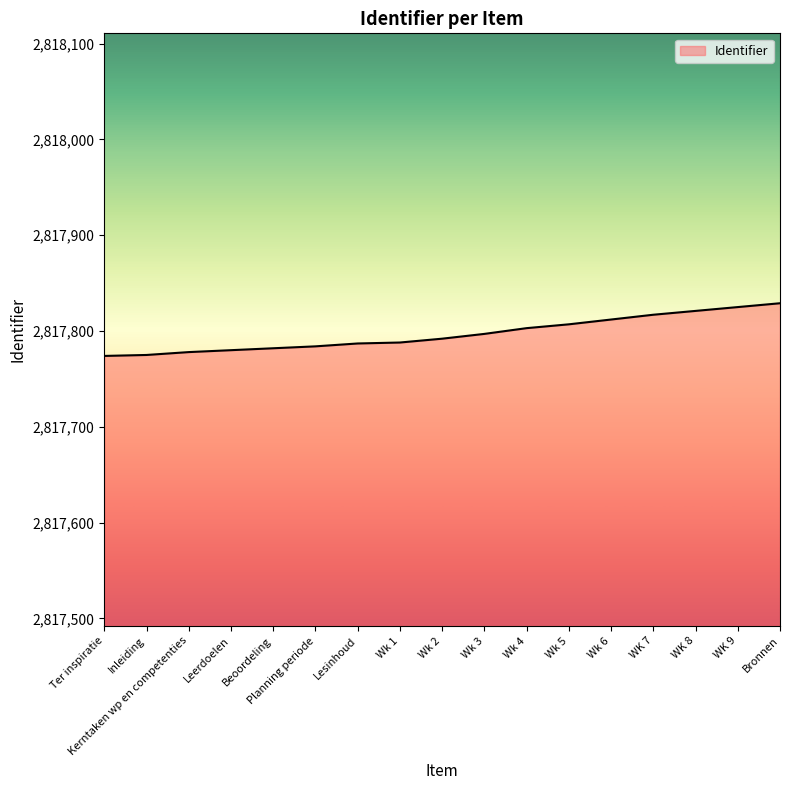

Approximately how many times larger is the value at Wk 6 compared to Wk 4?

1.0